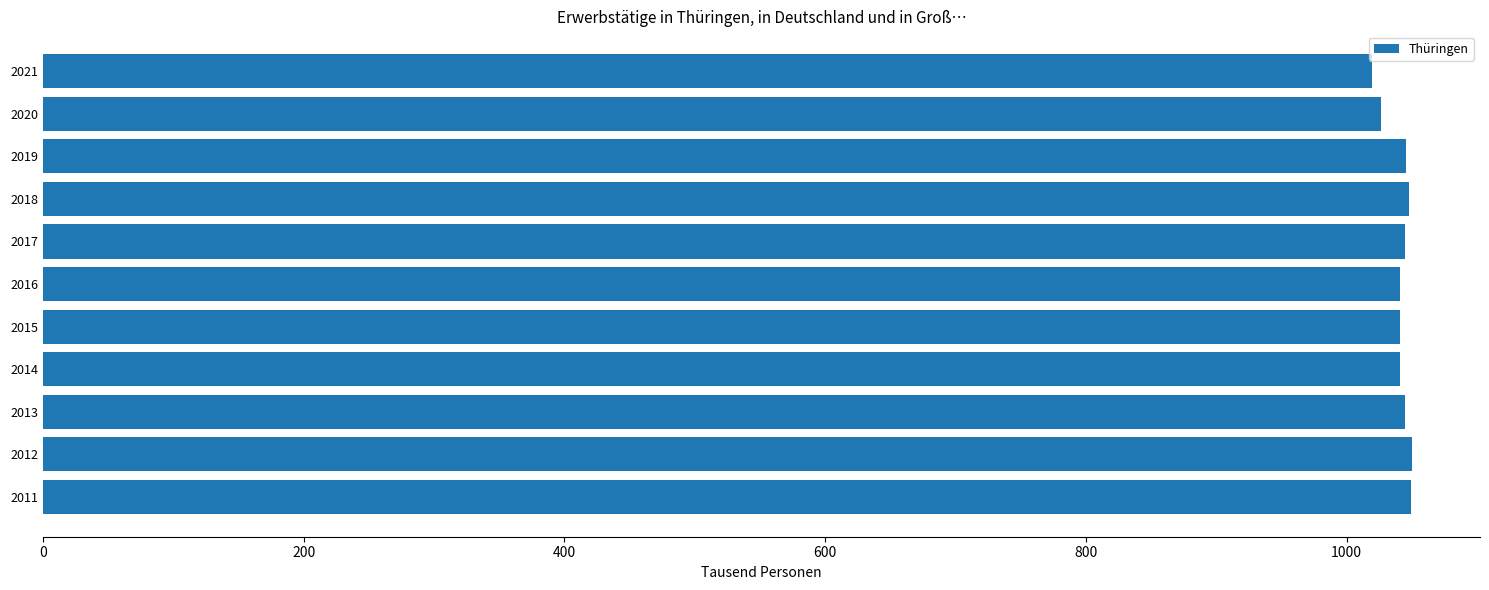

Are the bars horizontal?

Yes